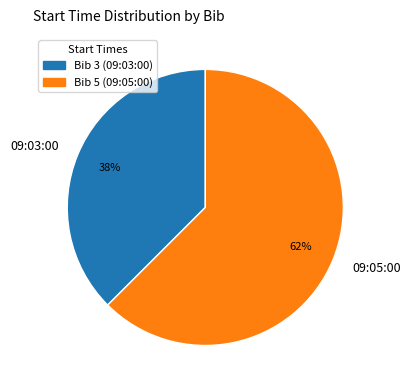

Rank the categories by value from lowest to highest.

09:03:00, 09:05:00